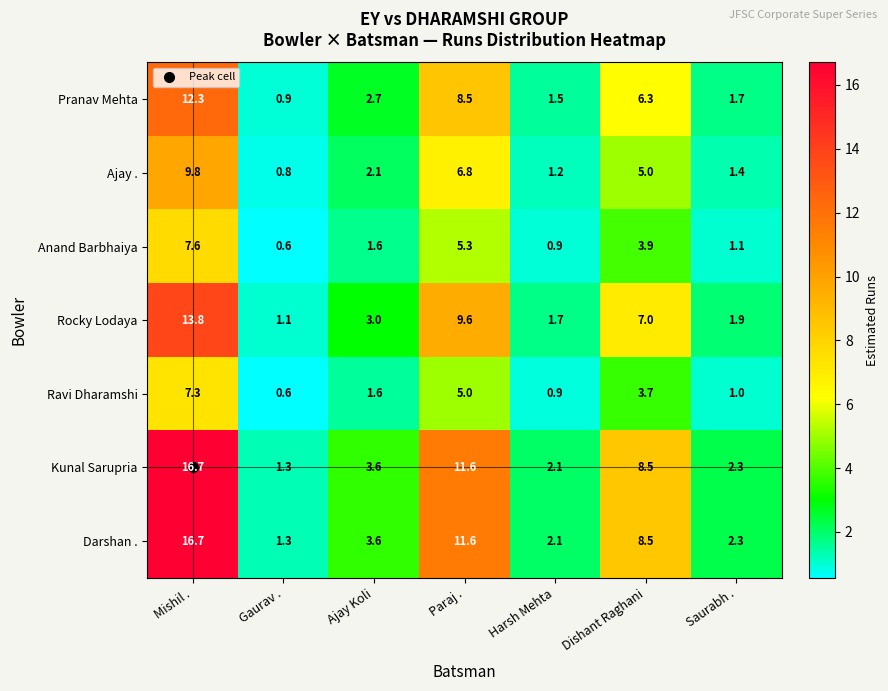

What is the difference between the second highest and second lowest values in the Darshan . series?

9.5